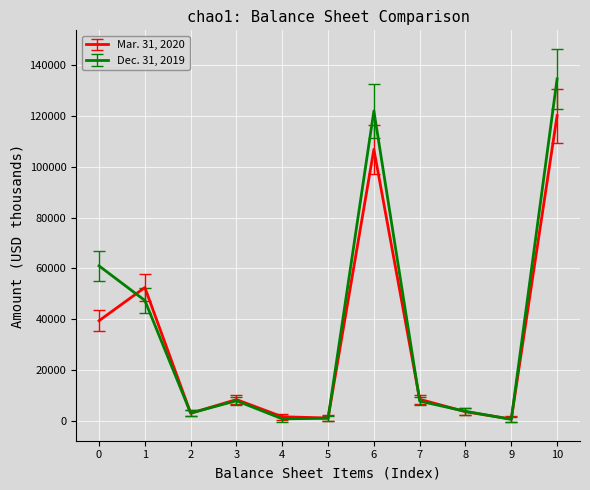

Which series has the widest spread of values?

Dec. 31, 2019